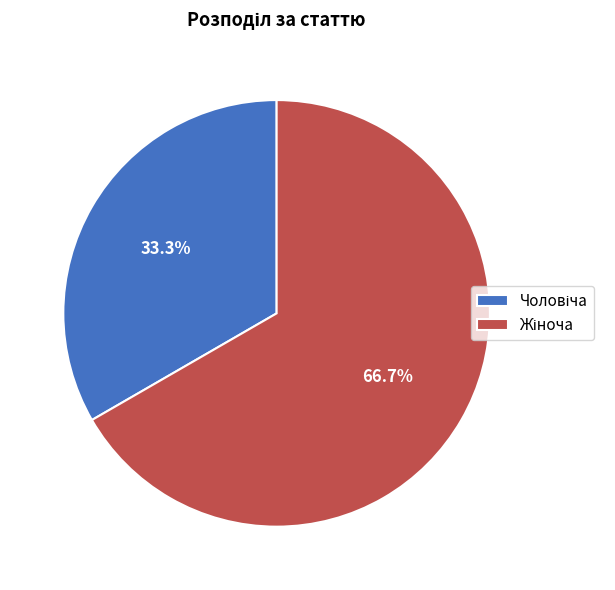

How many slices are in this pie chart?

2